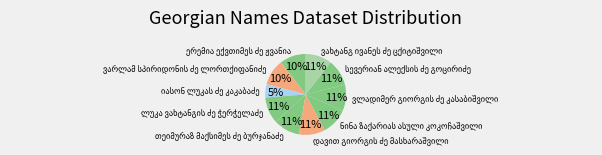

How many slices are in this pie chart?

10